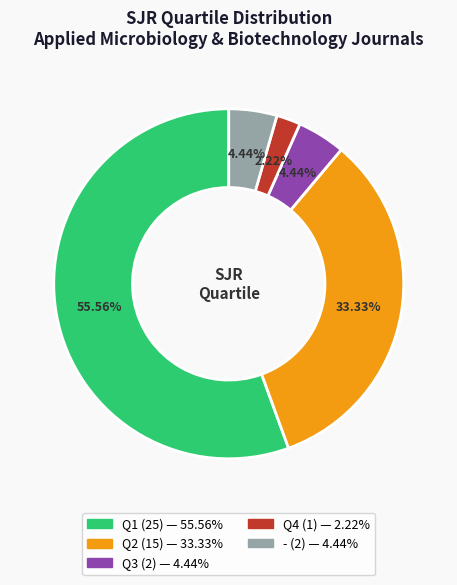

Combined, what portion of the pie is - and Q2?

37.8%